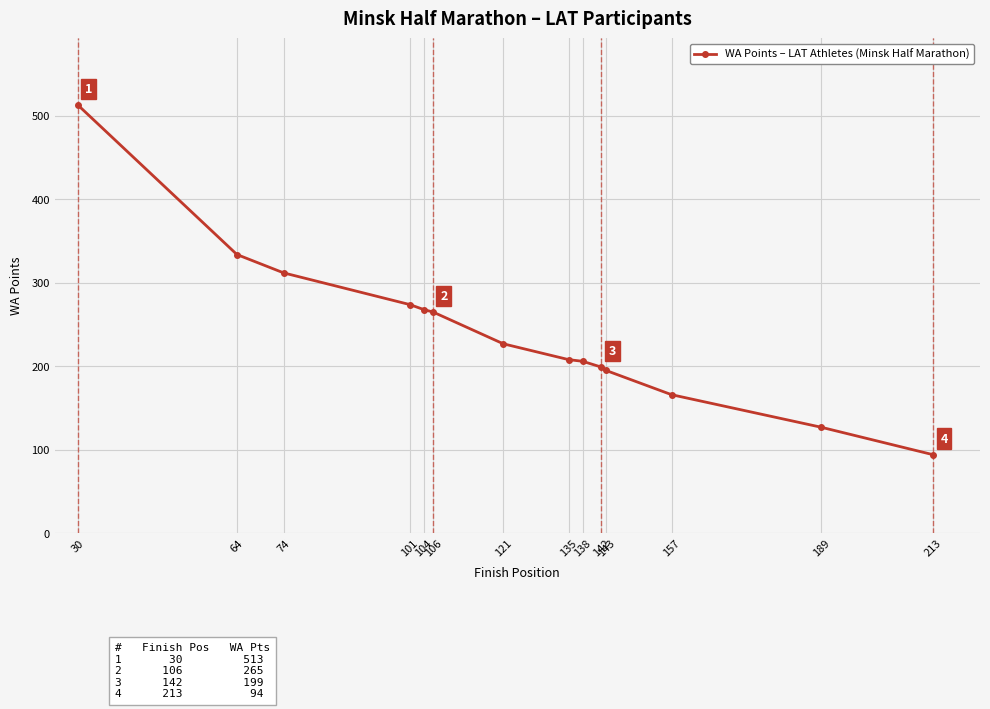

Is this an area chart (filled region under the line)?

No